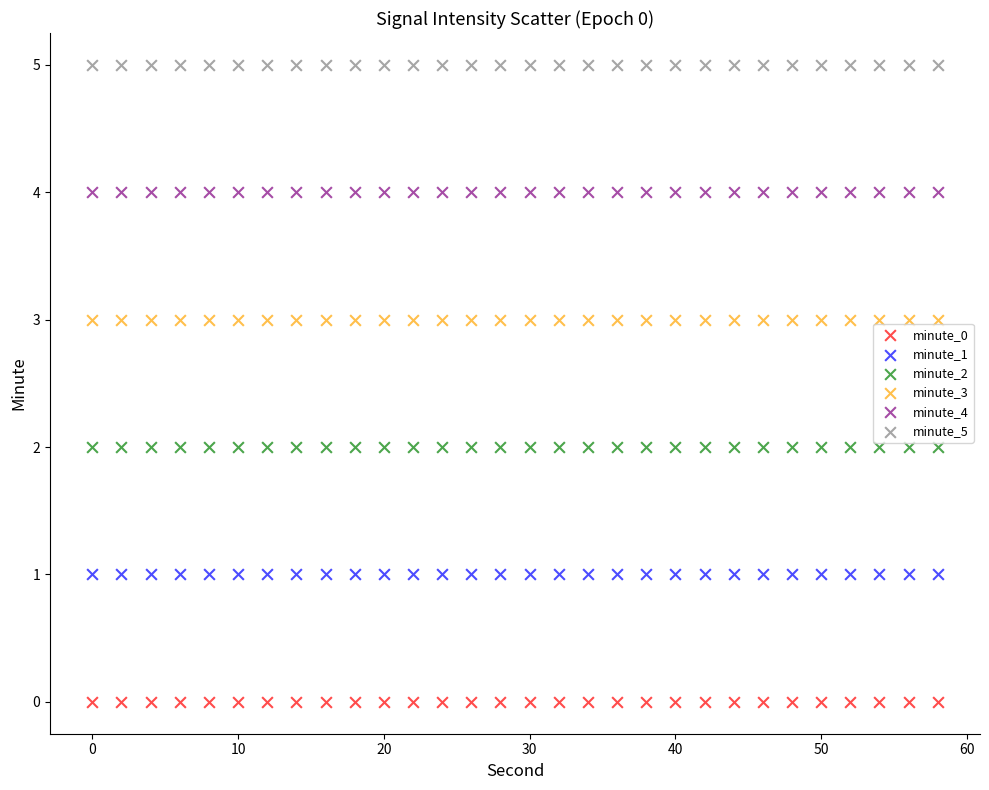

What are all the series names shown in the legend?

minute_0, minute_1, minute_2, minute_3, minute_4, minute_5